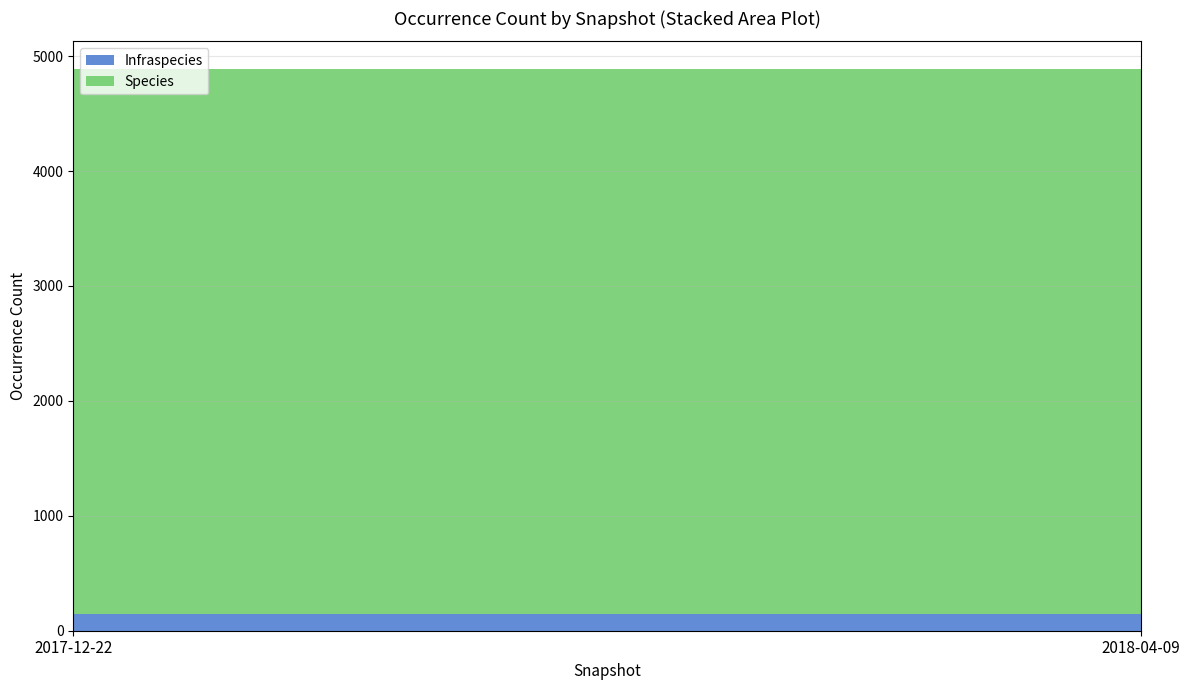

Reading left to right, extract all data points from this chart.

Infraspecies: 2017-12-22=147	2018-04-09=147
Species: 2017-12-22=4737	2018-04-09=4737